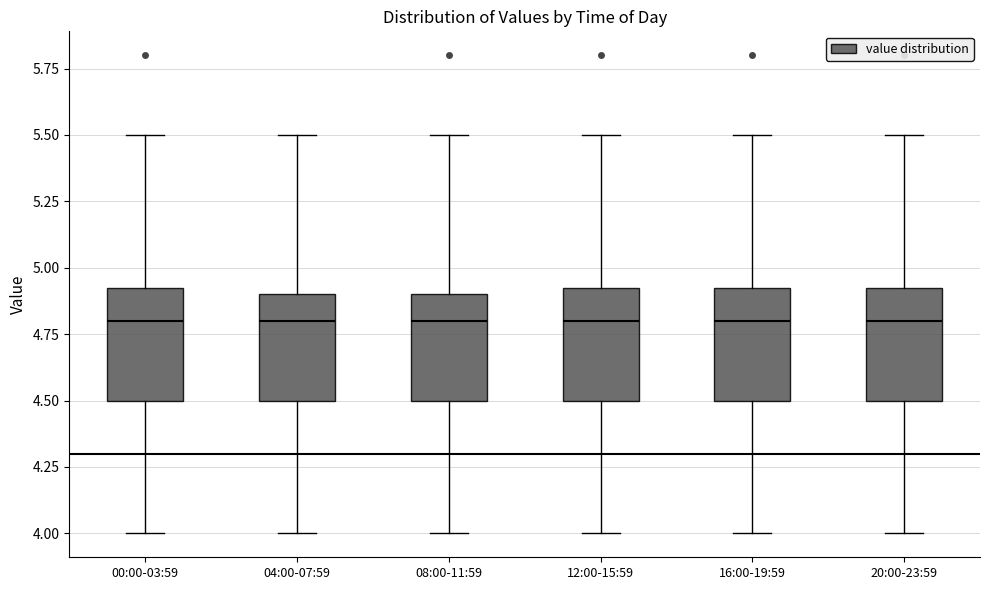

Reading left to right, transcribe this box plot: for each box, give where its median line is, the range the box spans, and where its two whiskers end, as read against the y-axis. The values are not printed on the chart, so give them approximately, as read against the axis.

00:00-03:59: median 4.80, box 4.50 to 4.95, whiskers 4.00 to 5.50
04:00-07:59: median 4.80, box 4.50 to 4.90, whiskers 4.00 to 5.50
08:00-11:59: median 4.80, box 4.50 to 4.90, whiskers 4.00 to 5.50
12:00-15:59: median 4.80, box 4.50 to 4.95, whiskers 4.00 to 5.50
16:00-19:59: median 4.80, box 4.50 to 4.95, whiskers 4.00 to 5.50
20:00-23:59: median 4.80, box 4.50 to 4.95, whiskers 4.00 to 5.50